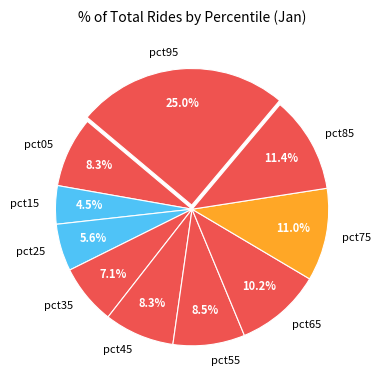

How many segments does this pie chart have?

10